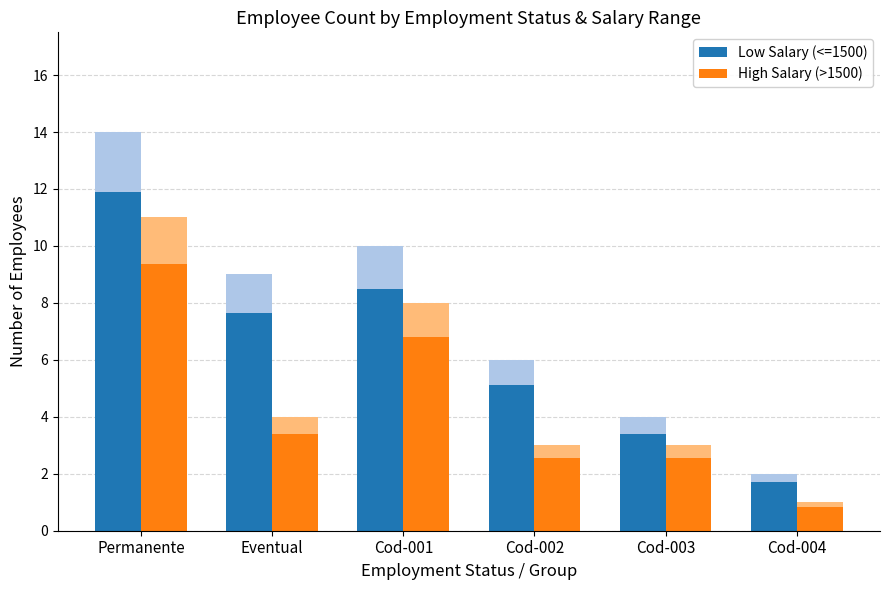

At which category is the sum across all series the highest?

Permanente